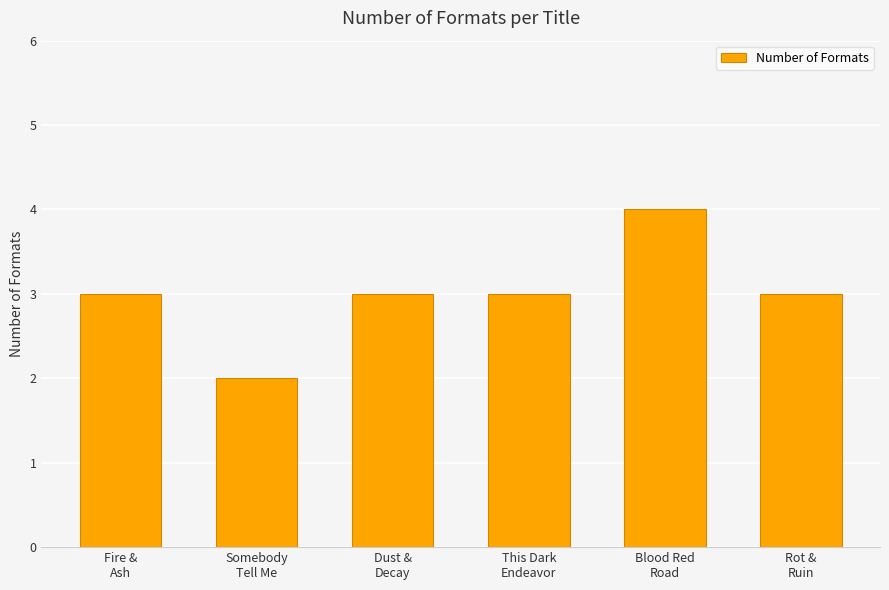

The value at Dust &
Decay is 2. True or false?

False